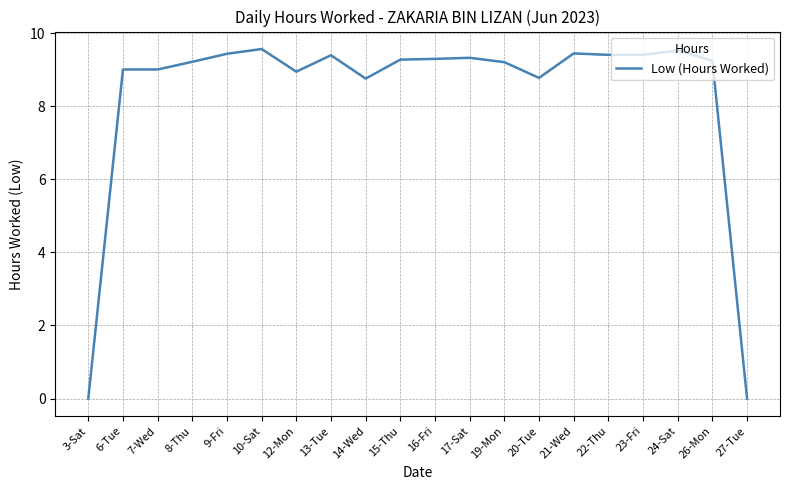

Is it true that the value at 3-Sat is 5.1?

False